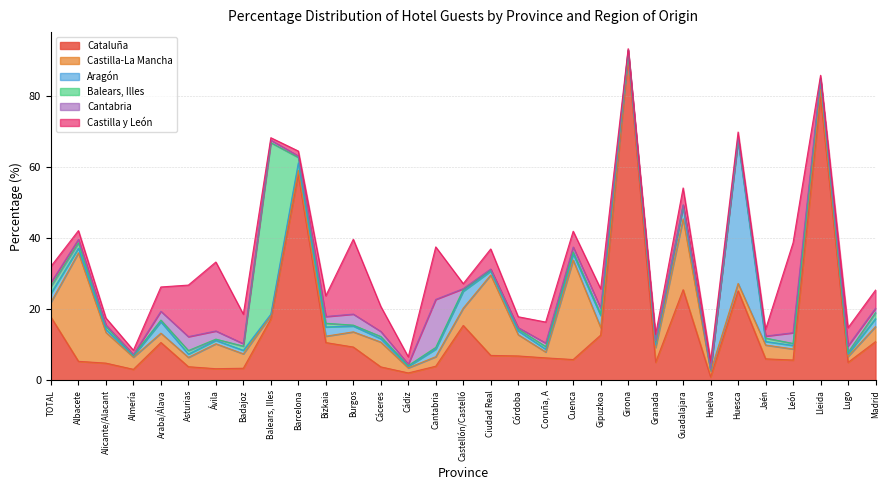

Which has a higher value, TOTAL or Jaén?

TOTAL